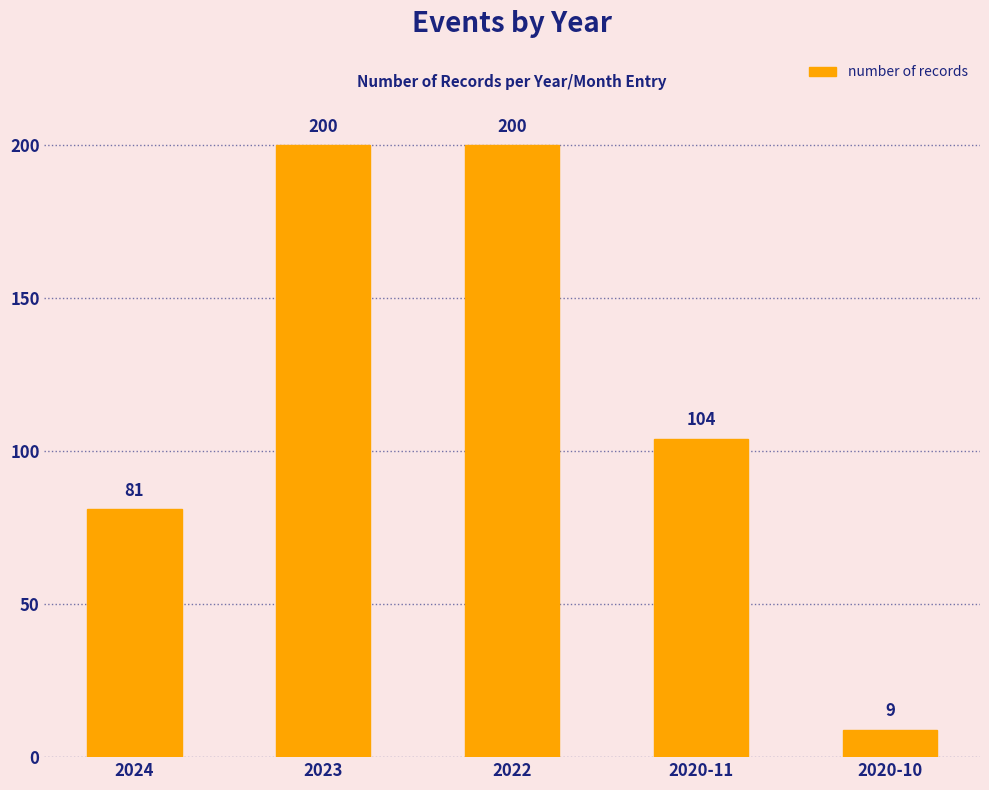

True or false: the data shows 9 at 2020-10.

True